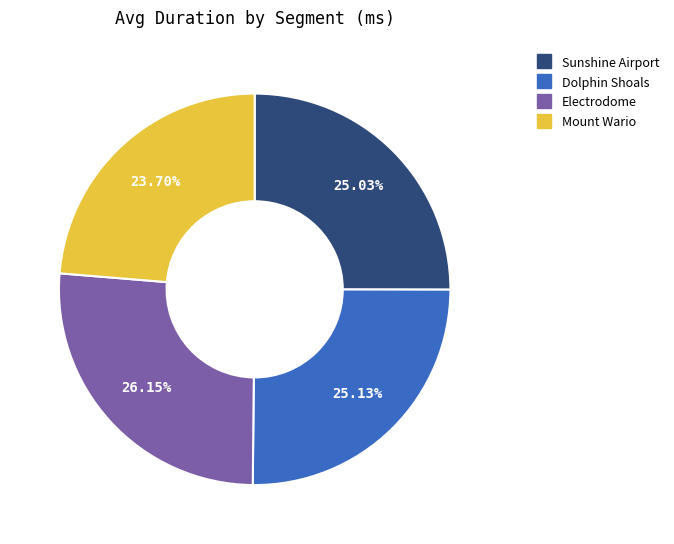

Which category has the smallest portion of the pie?

Mount Wario